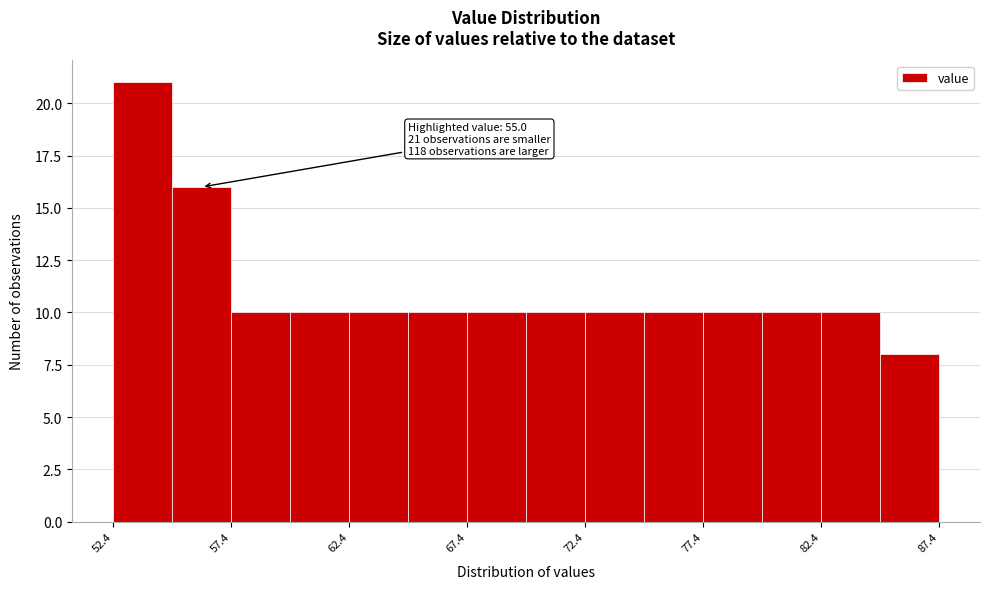

Over which range of the x-axis is the bar tallest?

52.4 to 54.9